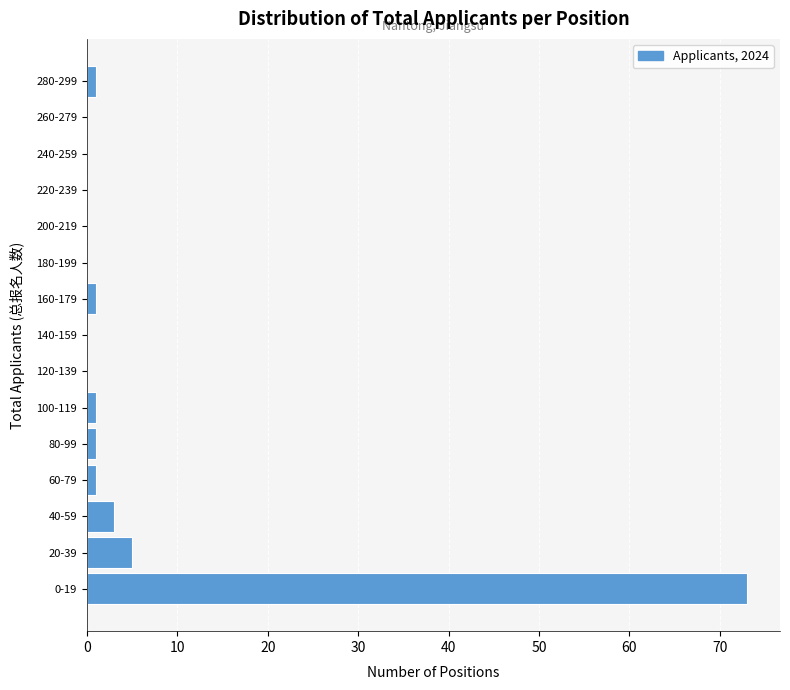

Reading bottom to top, transcribe all the data shown in this chart.

0-19=73	20-39=5	40-59=3	60-79=1	80-99=1	100-119=1	120-139=0	140-159=0	160-179=1	180-199=0	200-219=0	220-239=0	240-259=0	260-279=0	280-299=1